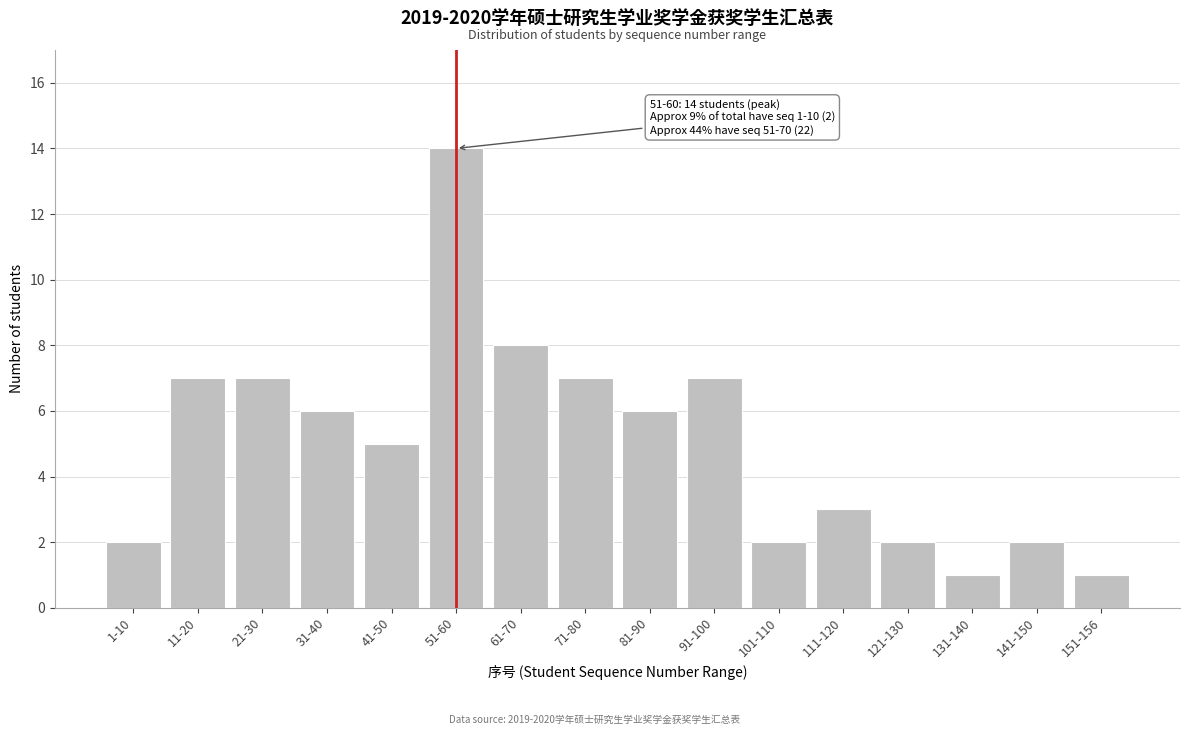

Reading left to right, extract all data points from this chart.

1-10=2	11-20=7	21-30=7	31-40=6	41-50=5	51-60=14	61-70=8	71-80=7	81-90=6	91-100=7	101-110=2	111-120=3	121-130=2	131-140=1	141-150=2	151-156=1